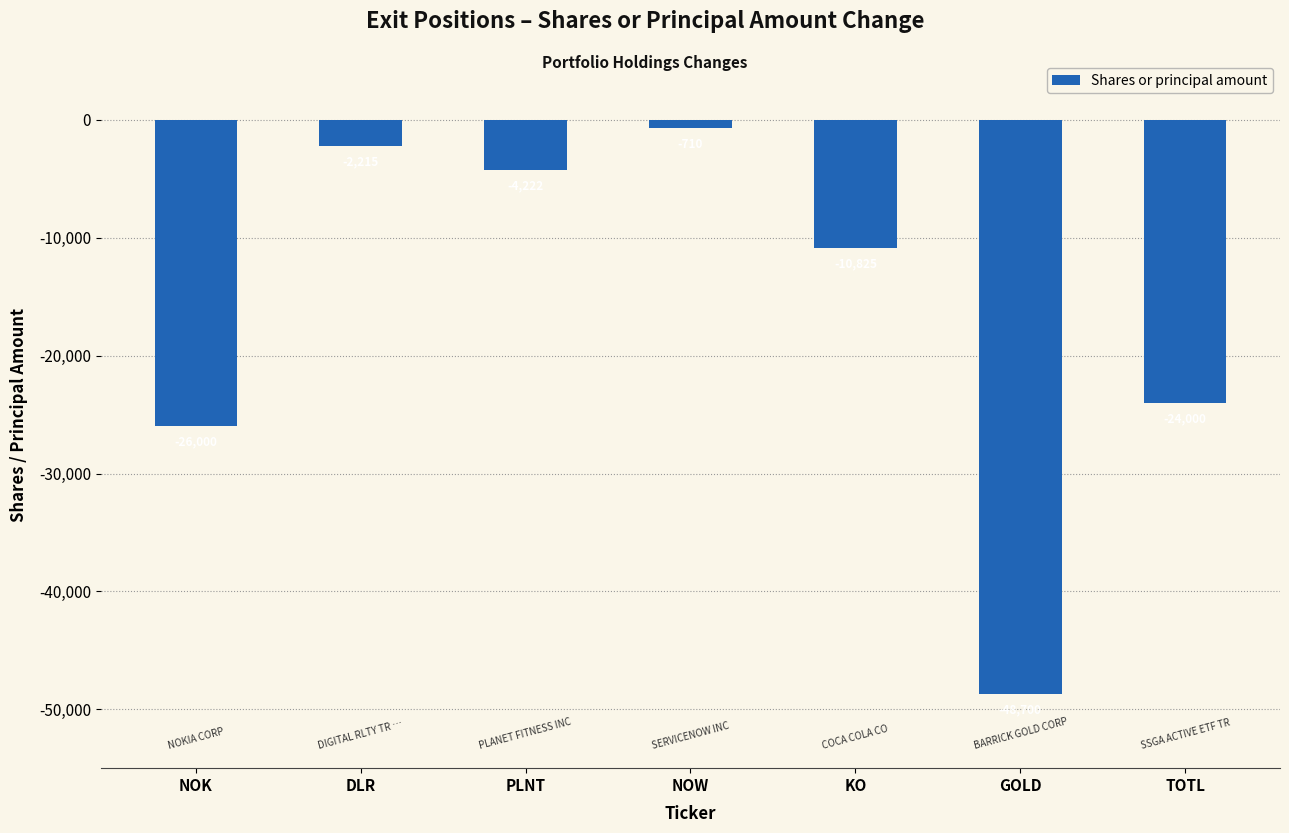

Between DLR and NOW, which is larger?

NOW